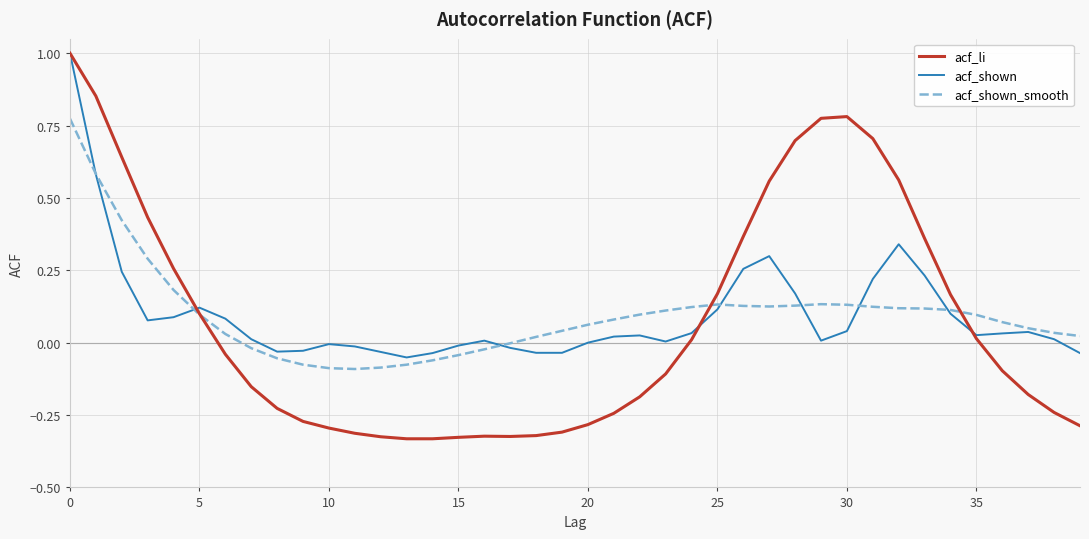

How many series are shown in this chart?

3